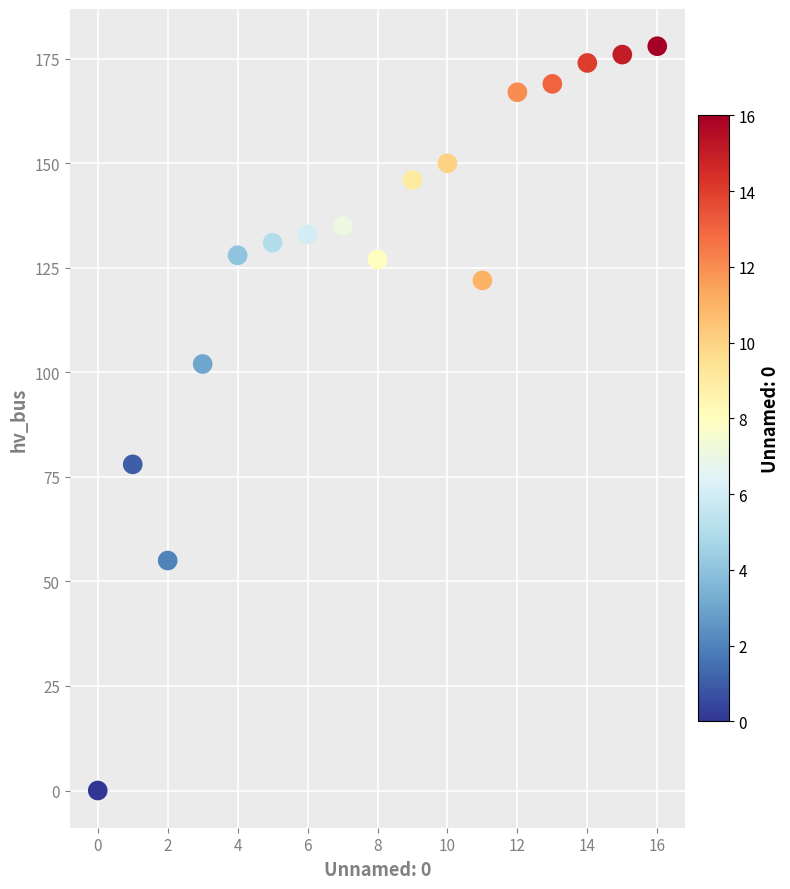

What Y value in the scatter plot is closest to 89?

78